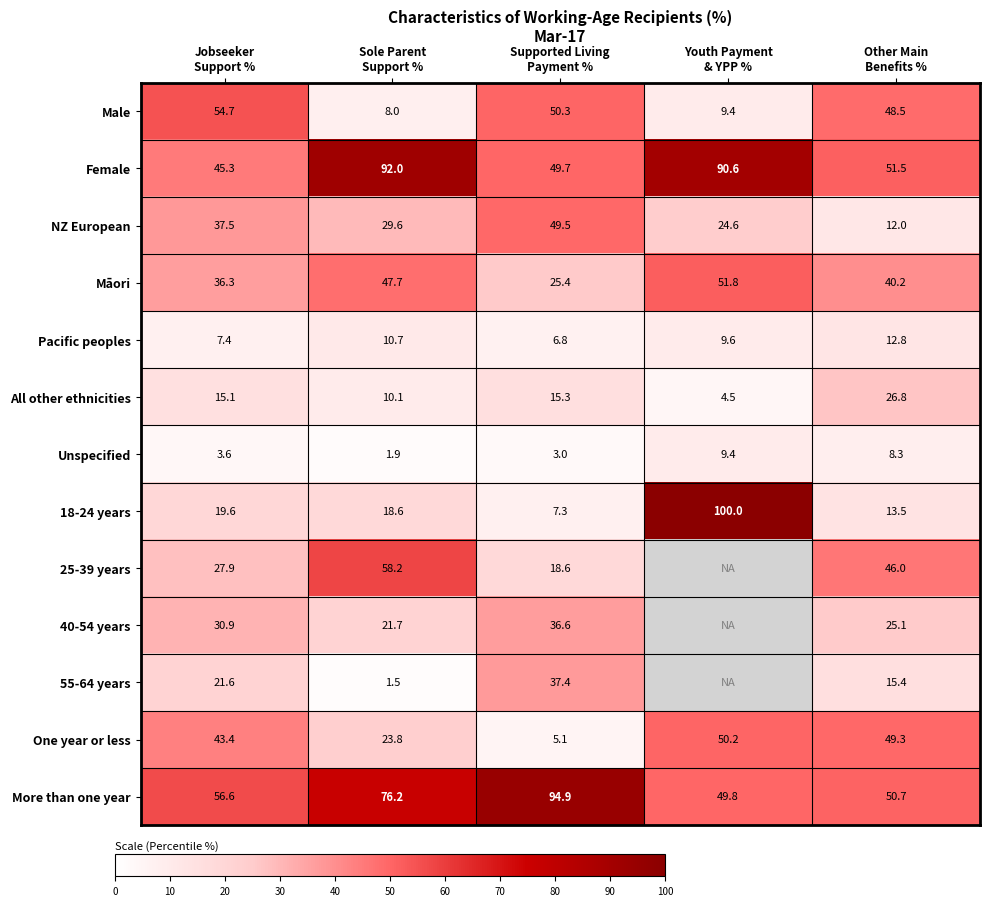

What is the difference between the maximum and minimum values in the Male series?

46.7